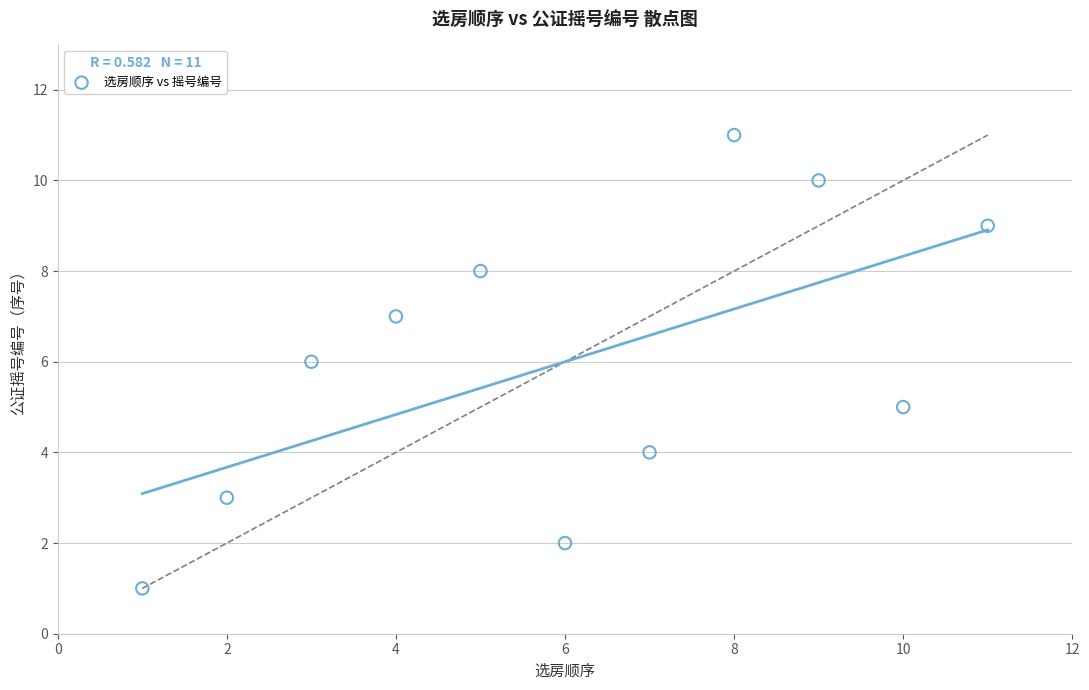

What is the average Y value?

6